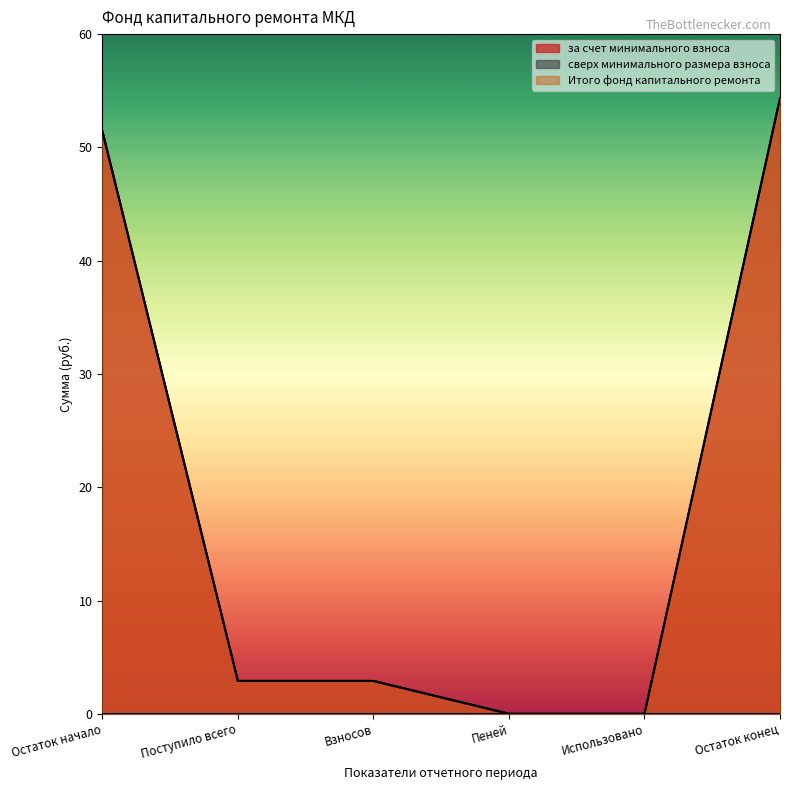

What position from the right is Использовано?

2